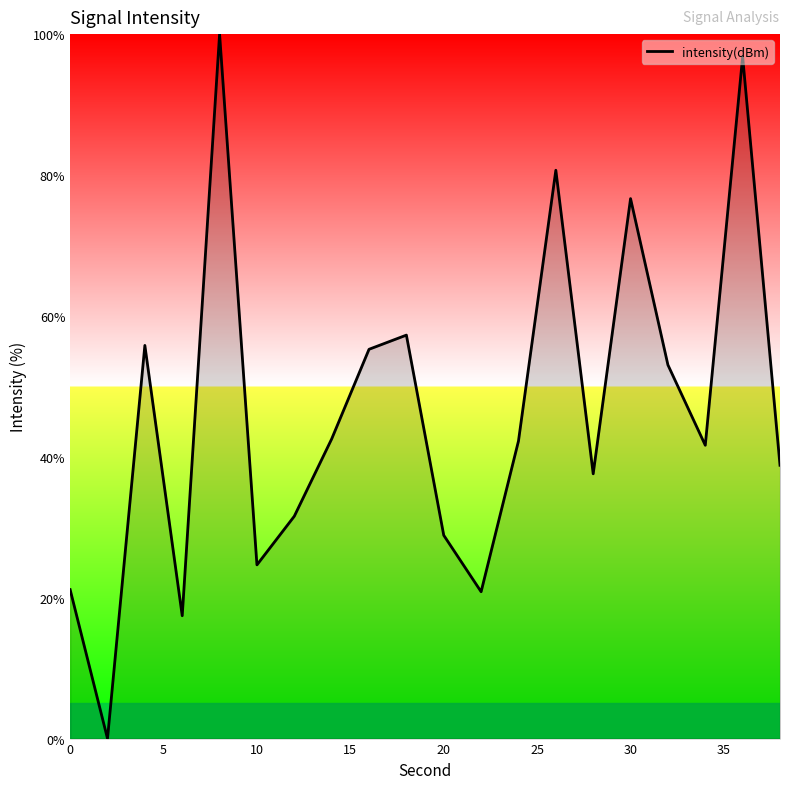

What is the maximum value shown in the chart?

100.0